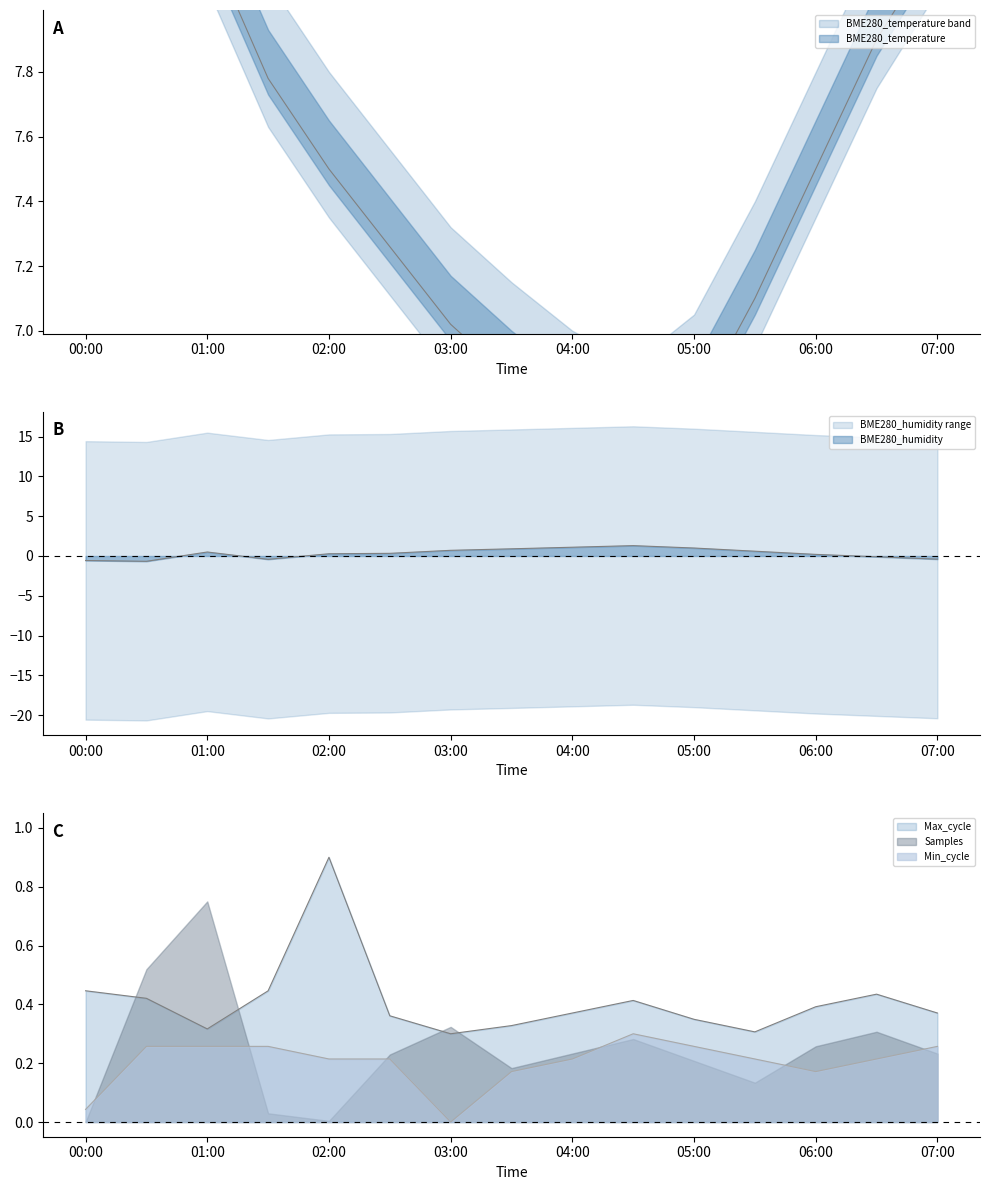

Rank the series at 07:00 from lowest to highest value.

BME280_humidity, BME280_temperature